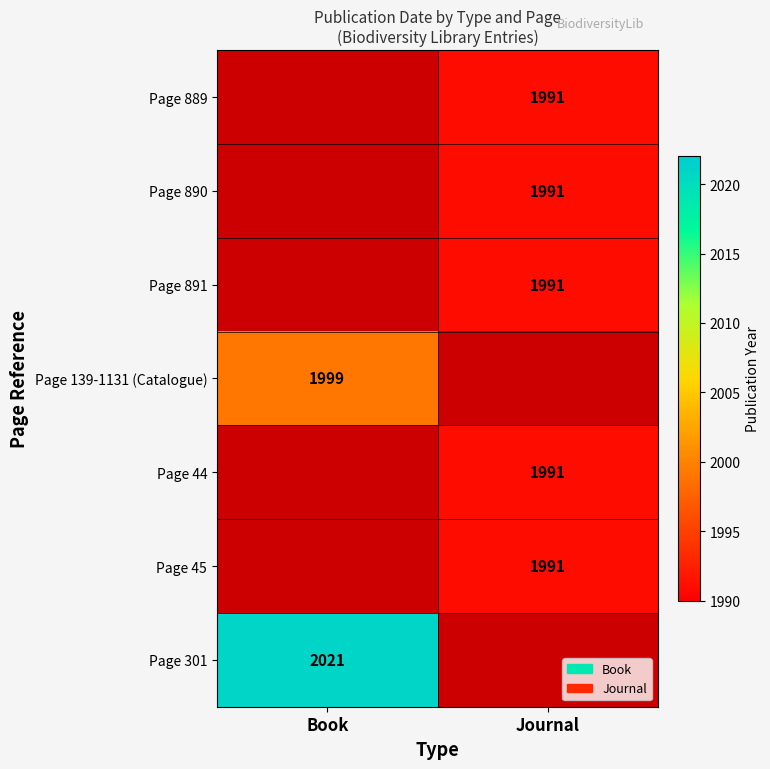

True or false: Page 891 has a value of 575 at Journal.

False